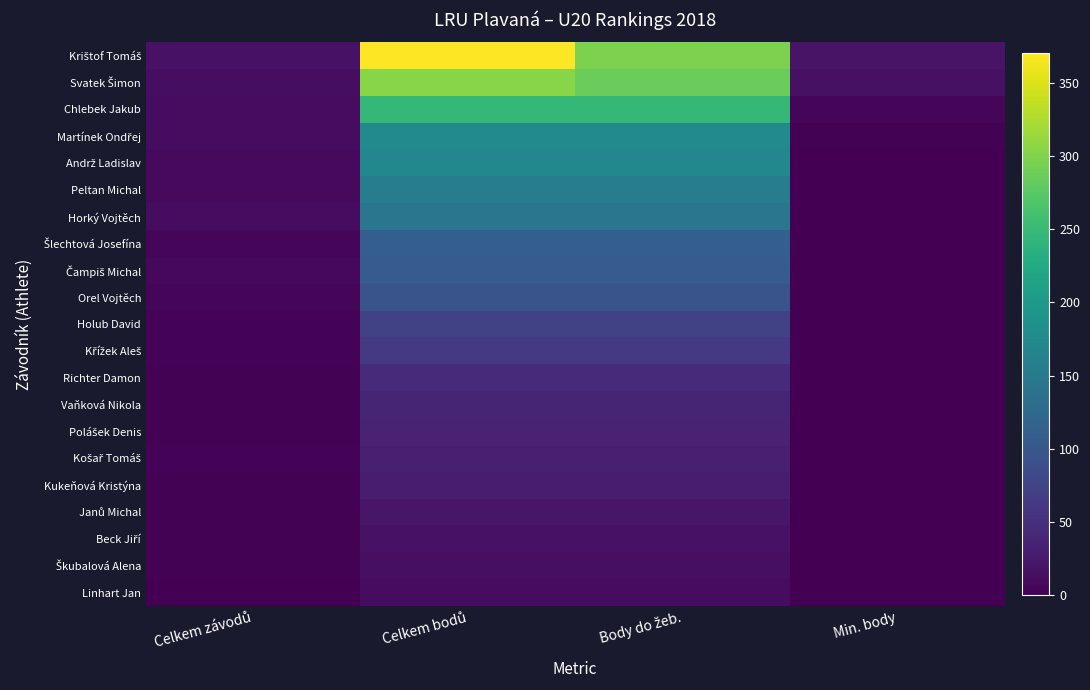

What is the spread (max minus min) of values at Body do žeb.?

285